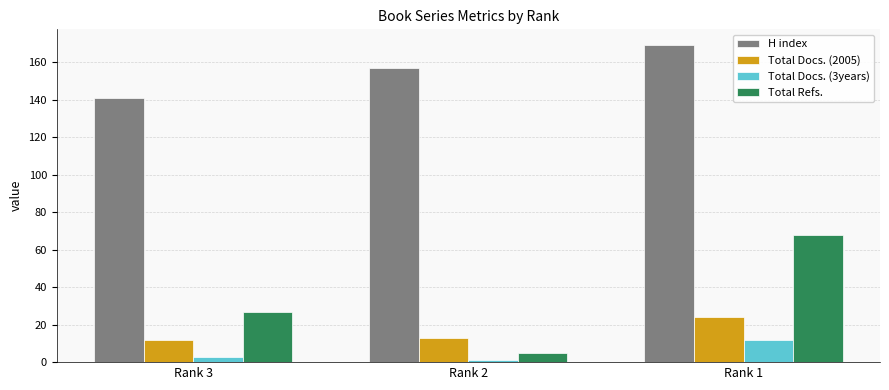

How many categories are shown in the chart?

3